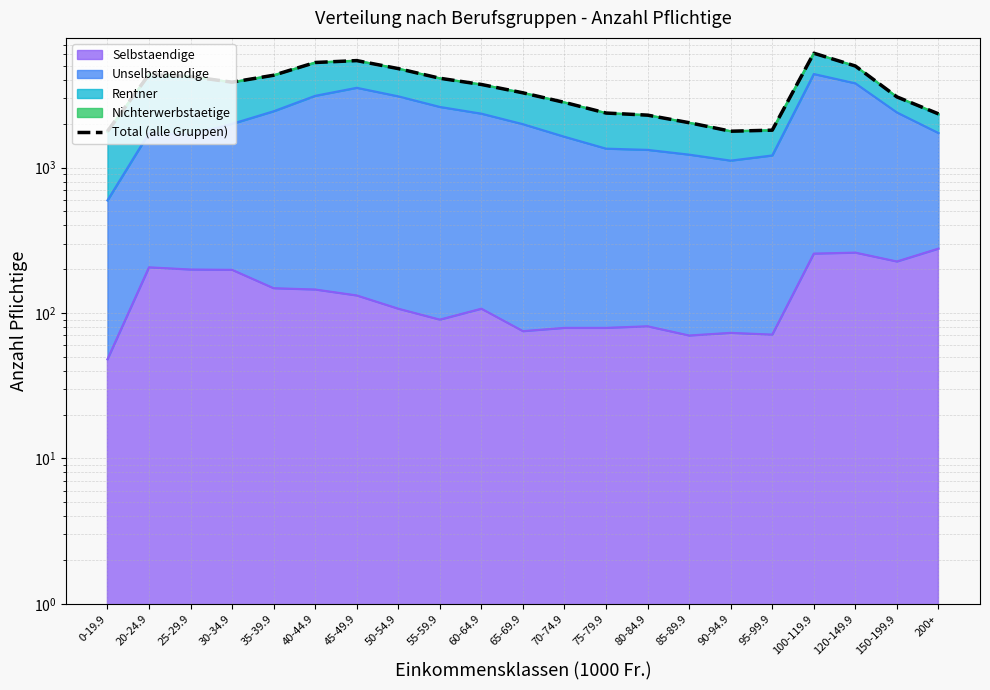

What is the difference between the maximum and minimum values?

4339